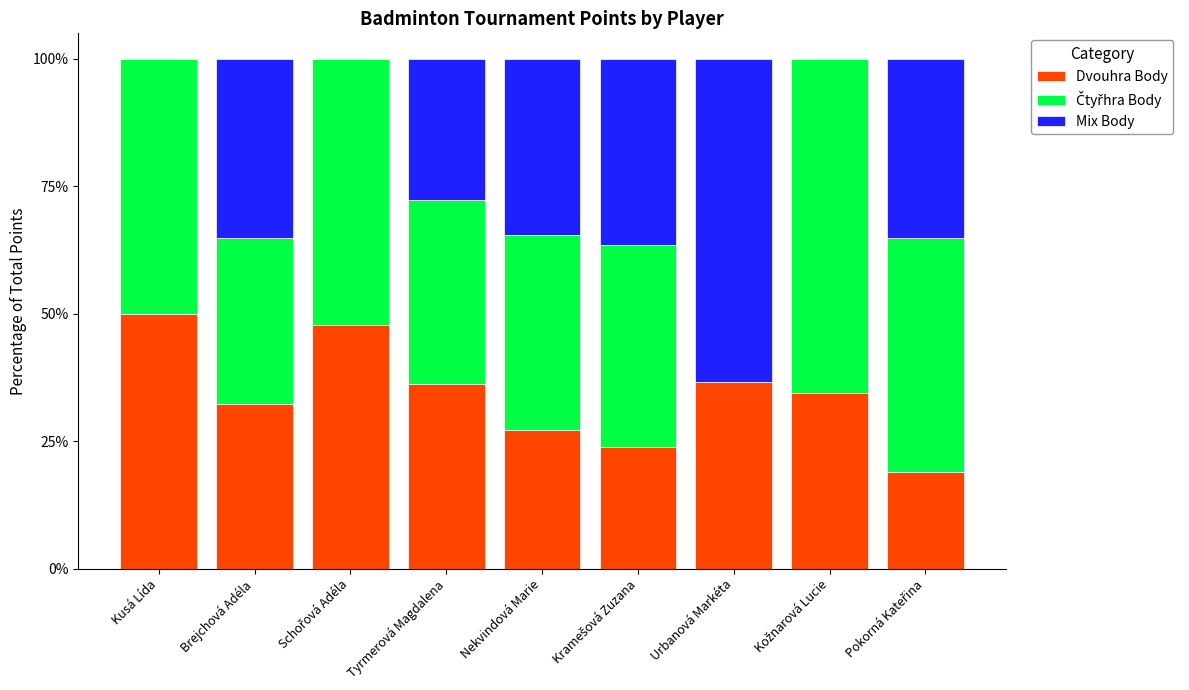

Read the Dvouhra Body value at Brejchová Adéla.

32.4